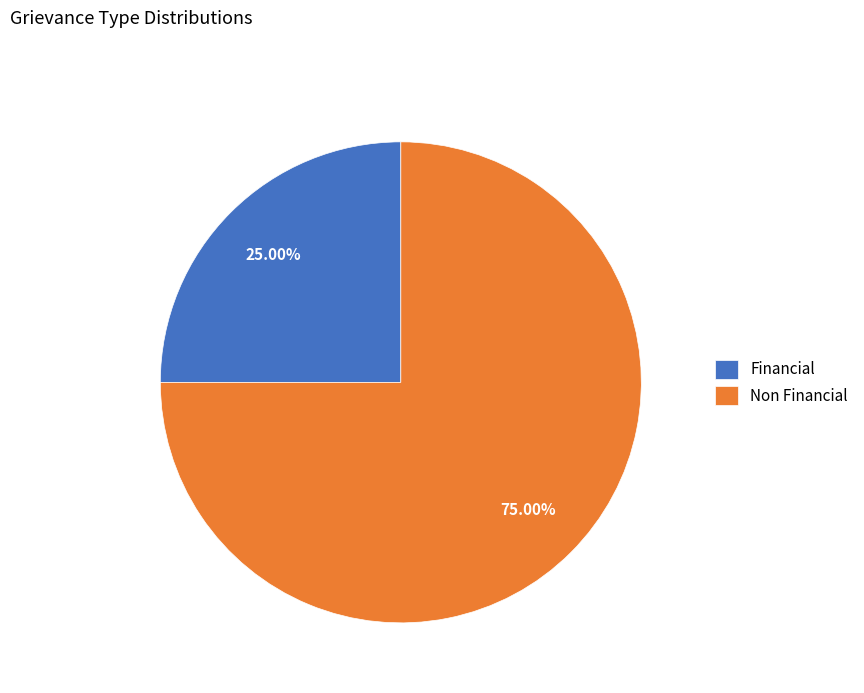

What percentage is the Financial slice, to the nearest percent?

25%